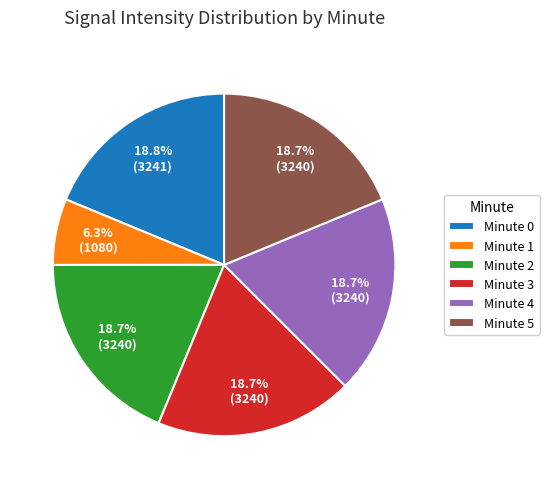

How many slices are in this pie chart?

6